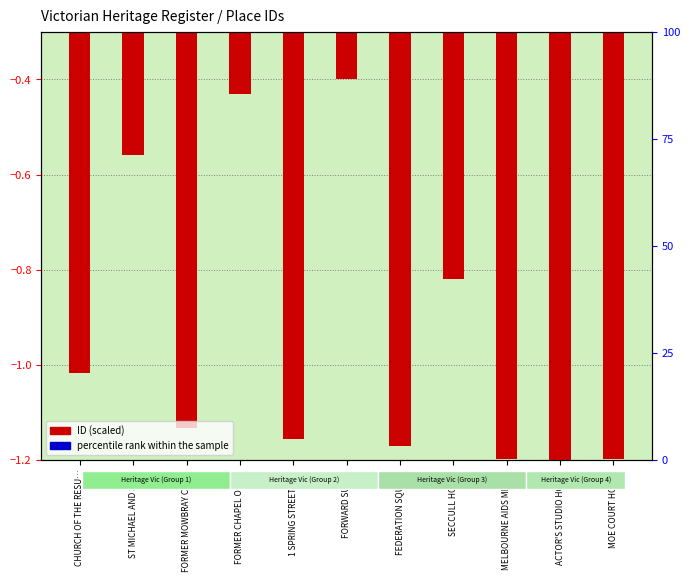

At which category is the sum across all series the highest?

FORWARD SURGE